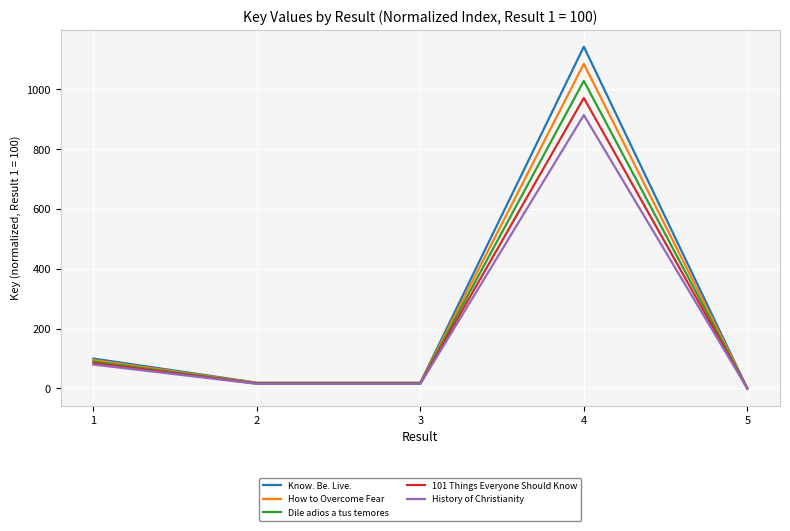

Which series has the largest total across all categories?

Know. Be. Live.